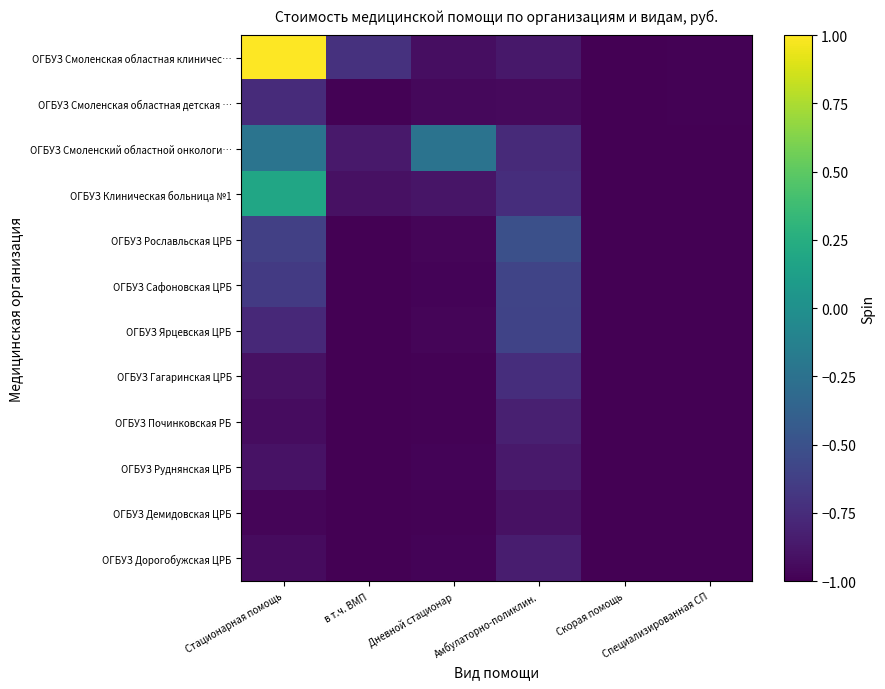

At which category does the chart reach its minimum across all series?

Скорая помощь